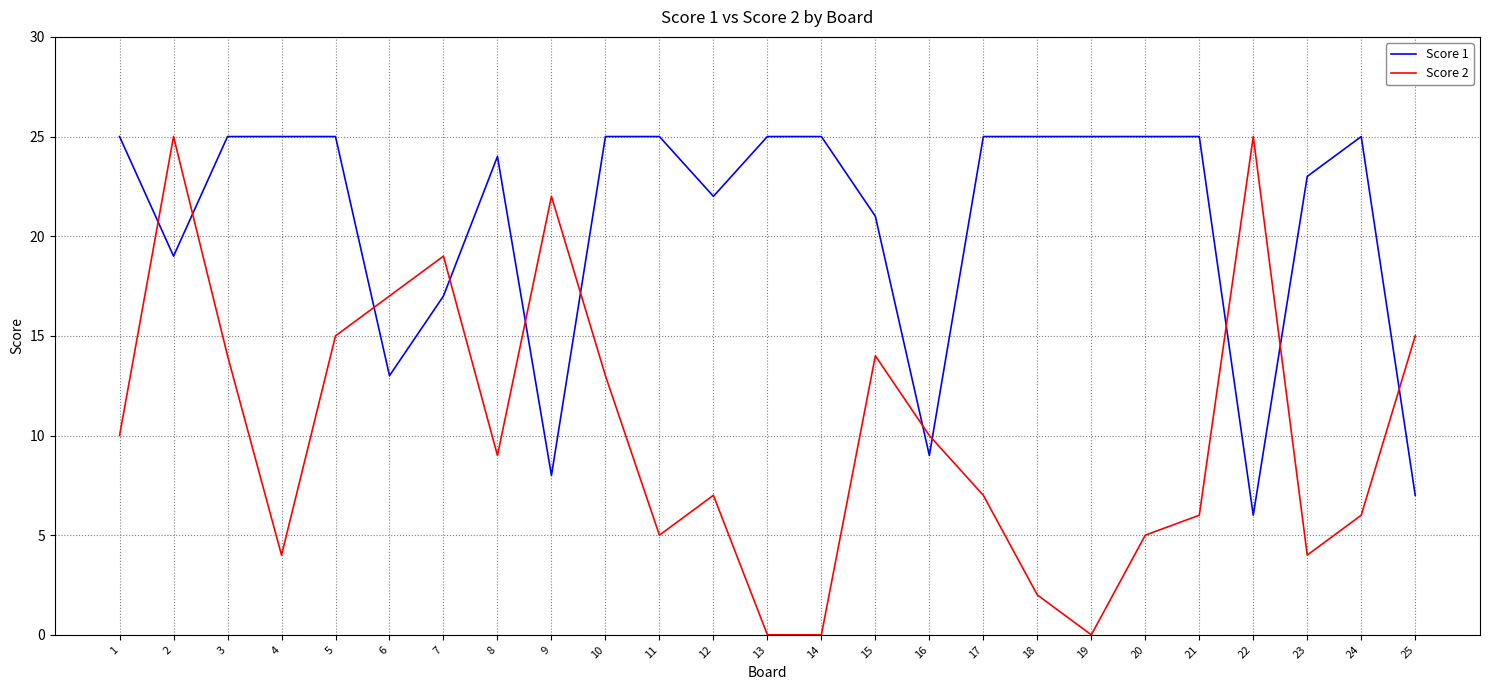

What is the highest value of the Score 1 series?

25